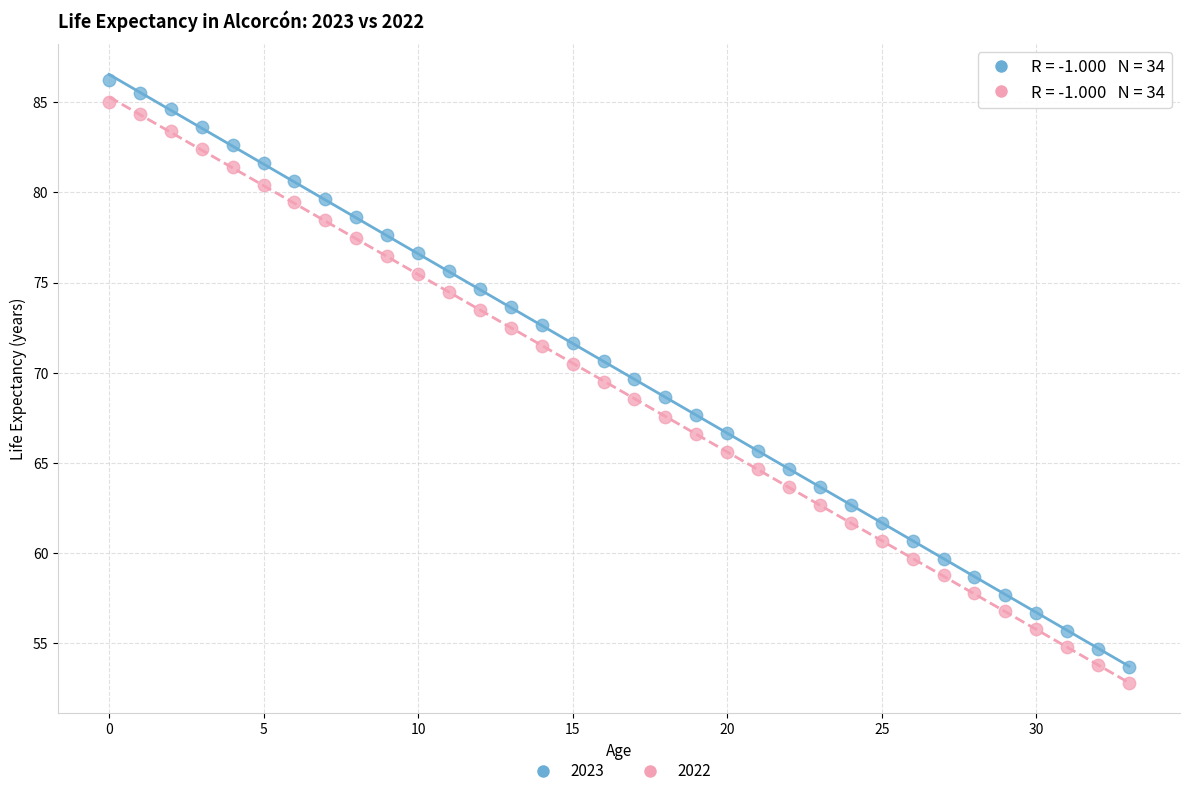

Which series has the largest Y range (max minus min)?

2023